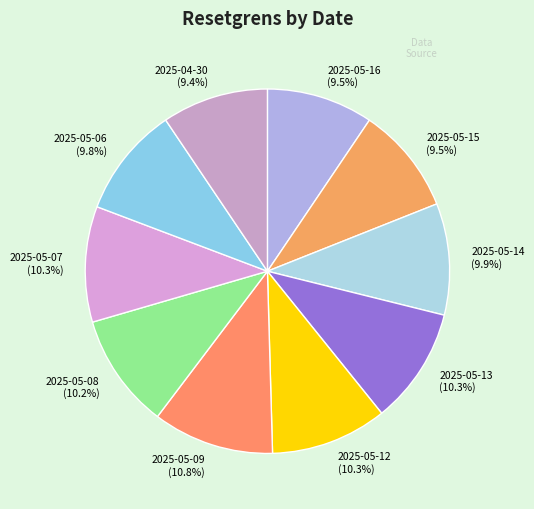

What is the ratio of the value at 2025-05-15 (9.5%) to the value at 2025-05-08 (10.2%)?

0.9